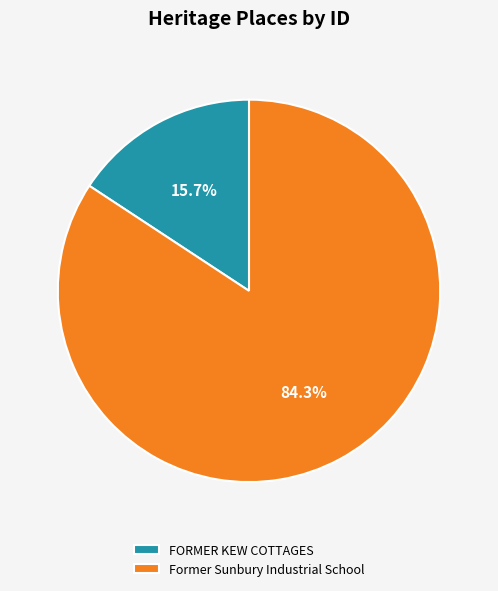

How many segments does this pie chart have?

2